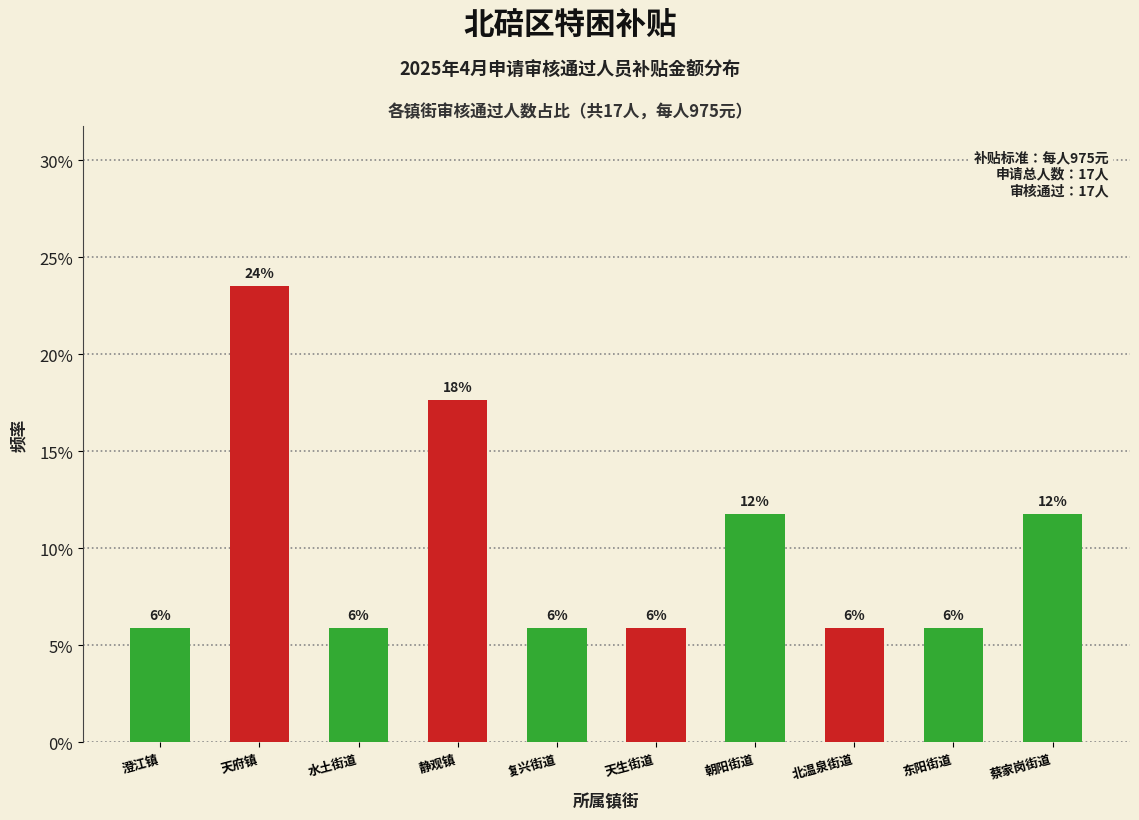

Are the bars horizontal?

No